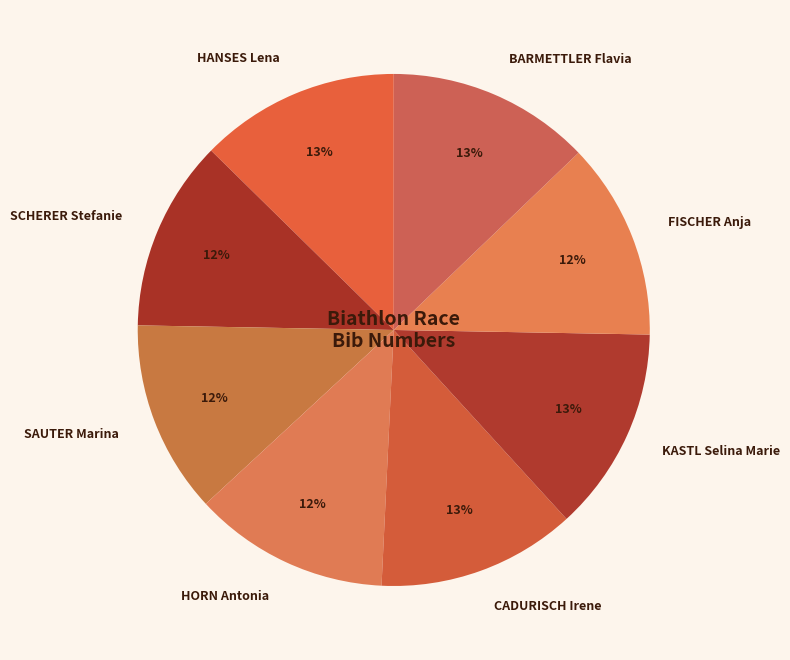

The SCHERER Stefanie slice represents 1% of the pie. True or false?

False